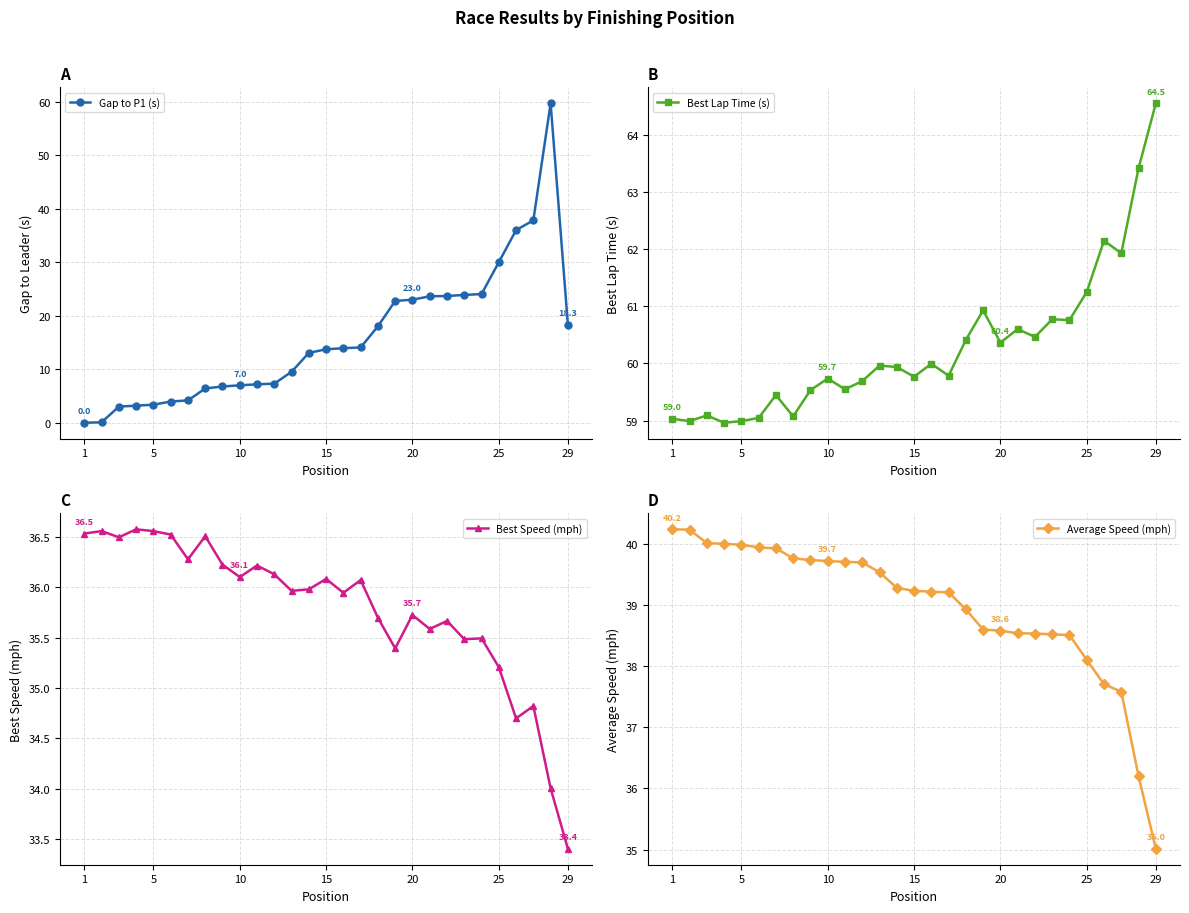

True or false: Gap to P1 (s) has a value of 19.1 at 15.

False